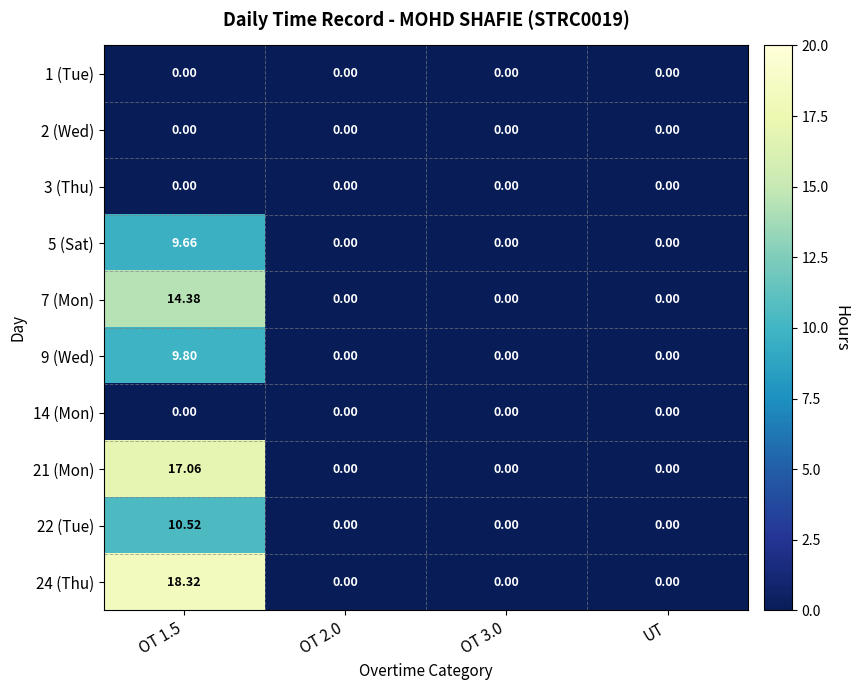

Is the value of 2 (Wed) at OT 2.0 greater than the value of 24 (Thu) at OT 1.5?

No